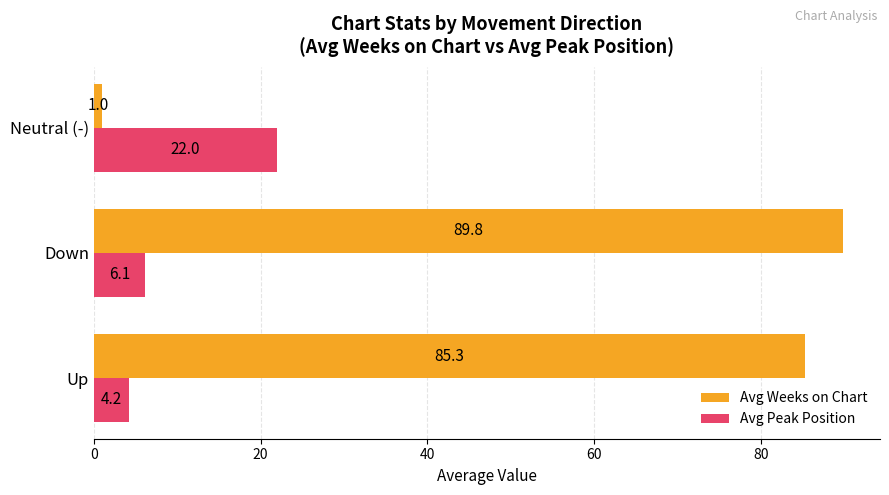

At how many categories does at least one series exceed 76?

2